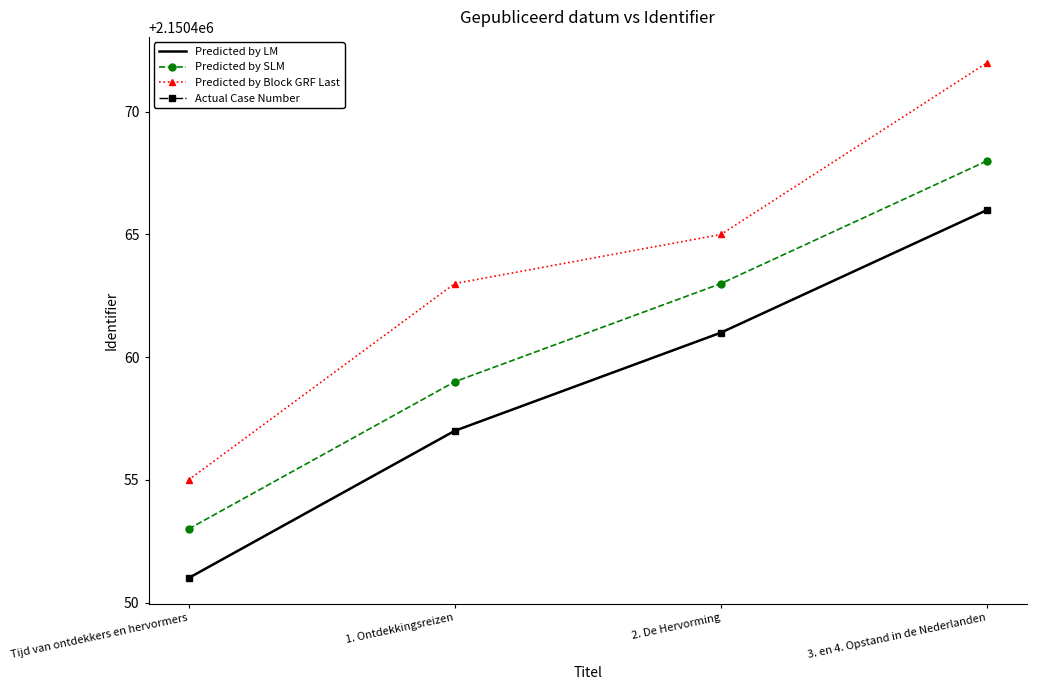

Reading left to right, extract all data points from this chart.

Predicted by LM: Tijd van ontdekkers en hervormers=2150451	1. Ontdekkingsreizen=2150457	2. De Hervorming=2150461	3. en 4. Opstand in de Nederlanden=2150466
Predicted by SLM: Tijd van ontdekkers en hervormers=2150453	1. Ontdekkingsreizen=2150459	2. De Hervorming=2150463	3. en 4. Opstand in de Nederlanden=2150468
Predicted by Block GRF Last: Tijd van ontdekkers en hervormers=2150455	1. Ontdekkingsreizen=2150463	2. De Hervorming=2150465	3. en 4. Opstand in de Nederlanden=2150472
Actual Case Number: Tijd van ontdekkers en hervormers=2150451	1. Ontdekkingsreizen=2150457	2. De Hervorming=2150461	3. en 4. Opstand in de Nederlanden=2150466